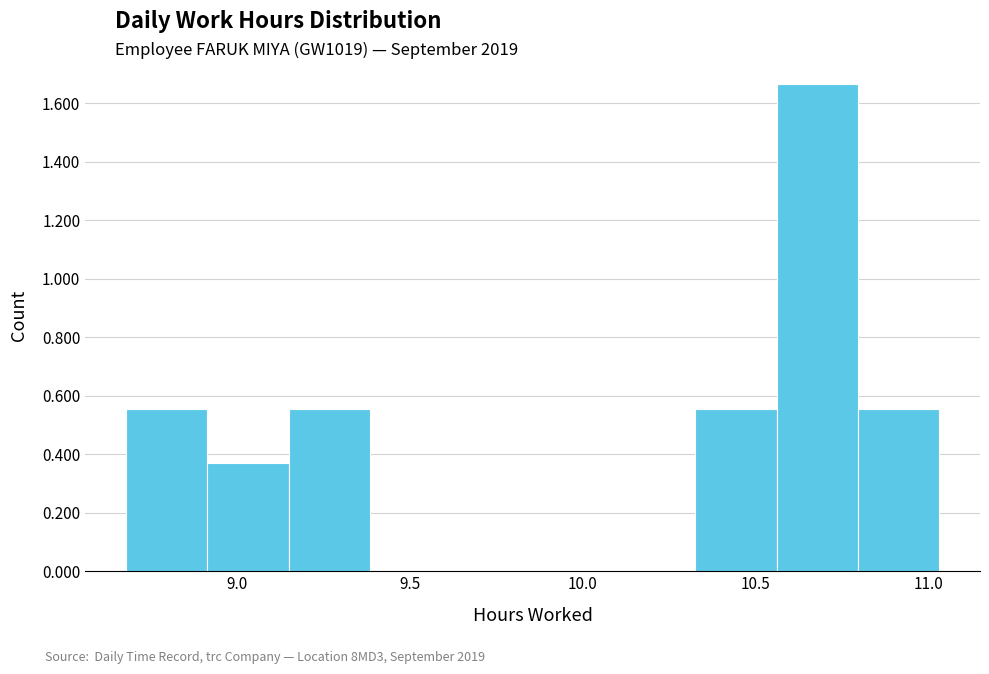

Reading left to right, transcribe this chart: for each bar, give the range it covers on the x-axis and its height. Neither the bar edges nor the heights are printed on the chart, so give them approximately, as read against the axes.

8.680 to 8.915: 0.56
8.915 to 9.150: 0.38
9.150 to 9.385: 0.56
9.385 to 9.620: 0
9.620 to 9.855: 0
9.855 to 10.090: 0
10.090 to 10.325: 0
10.325 to 10.560: 0.56
10.560 to 10.795: 1.66
10.795 to 11.030: 0.56